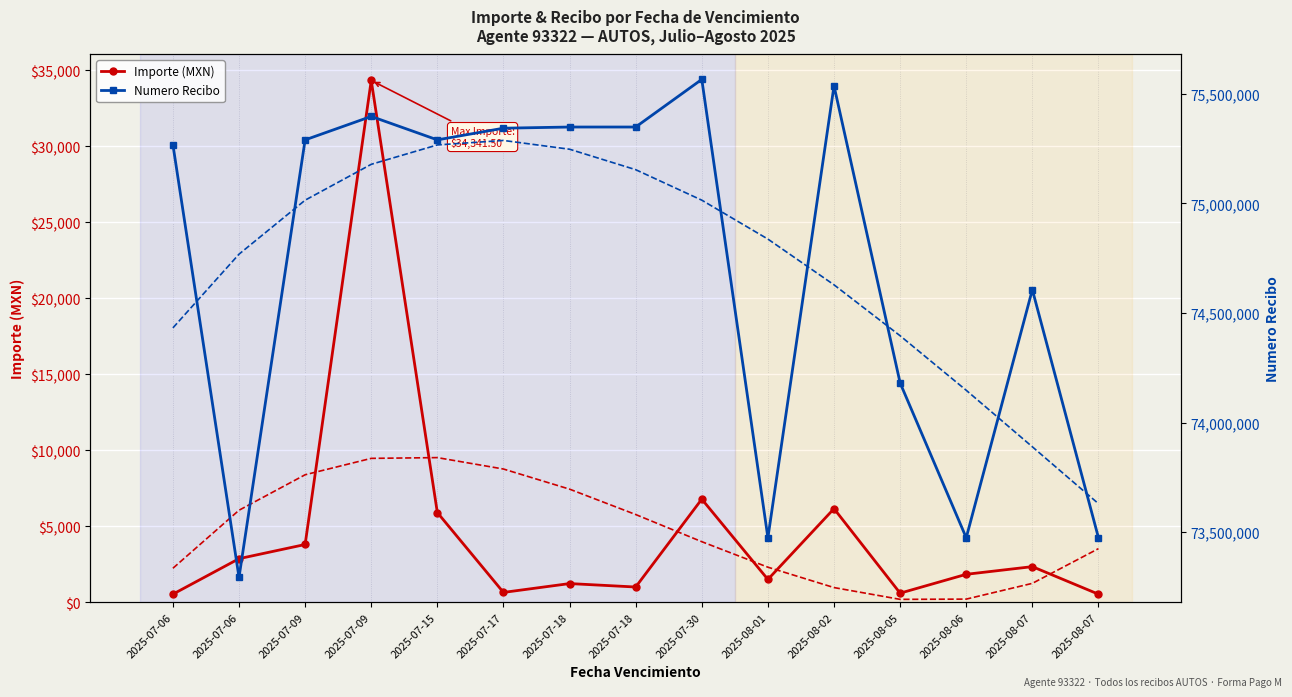

Reading left to right, extract all data points from this chart.

Importe (MXN): 2025-07-06=531.8	2025-07-06=2868.1	2025-07-09=3801.3	2025-07-09=34341.5	2025-07-15=5903.9	2025-07-17=647.5	2025-07-18=1229.8	2025-07-18=1003.1	2025-07-30=6785.9	2025-08-01=1502.7	2025-08-02=6159.8	2025-08-05=598.4	2025-08-06=1839.8	2025-08-07=2344.3	2025-08-07=530.6
Poly. (Importe): 2025-07-06=2237.0	2025-07-06=6055.9	2025-07-09=8390.8	2025-07-09=9469.3	2025-07-15=9519.2	2025-07-17=8768.2	2025-07-18=7443.8	2025-07-18=5773.7	2025-07-30=3985.7	2025-08-01=2307.4	2025-08-02=966.4	2025-08-05=190.4	2025-08-06=207.1	2025-08-07=1244.2	2025-08-07=3529.2
Numero Recibo: 2025-07-06=75267841.0	2025-07-06=73293947.0	2025-07-09=75289446.0	2025-07-09=75396461.0	2025-07-15=75289495.0	2025-07-17=75342774.0	2025-07-18=75348080.0	2025-07-18=75348102.0	2025-07-30=75565387.0	2025-08-01=73474543.0	2025-08-02=75535928.0	2025-08-05=74180785.0	2025-08-06=73474564.0	2025-08-07=74606226.0	2025-08-07=73474756.0
Poly. (Recibo): 2025-07-06=74431884.9	2025-07-06=74768121.6	2025-07-09=75014375.3	2025-07-09=75178006.6	2025-07-15=75266376.6	2025-07-17=75286845.8	2025-07-18=75246775.3	2025-07-18=75153525.7	2025-07-30=75014457.9	2025-08-01=74836932.7	2025-08-02=74628310.9	2025-08-05=74395953.3	2025-08-06=74147220.7	2025-08-07=73889473.9	2025-08-07=73630073.8